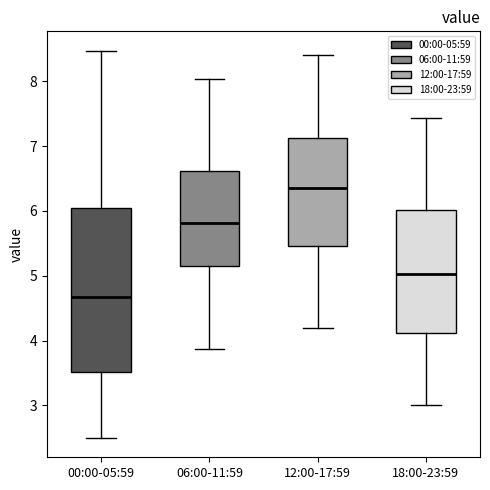

Reading left to right, transcribe this box plot: for each box, give where its median line is, the range the box spans, and where its two whiskers end, as read against the y-axis. The values are not printed on the chart, so give them approximately, as read against the axis.

00:00-05:59: median 4.7, box 3.5 to 6.0, whiskers 2.5 to 8.5
06:00-11:59: median 5.8, box 5.2 to 6.6, whiskers 3.9 to 8.0
12:00-17:59: median 6.4, box 5.5 to 7.1, whiskers 4.2 to 8.4
18:00-23:59: median 5.0, box 4.1 to 6.0, whiskers 3.0 to 7.4